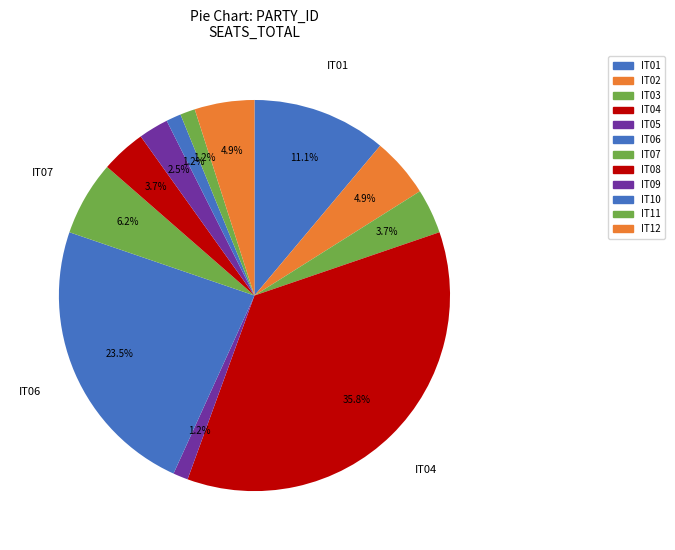

Count the number of slices in the pie.

12